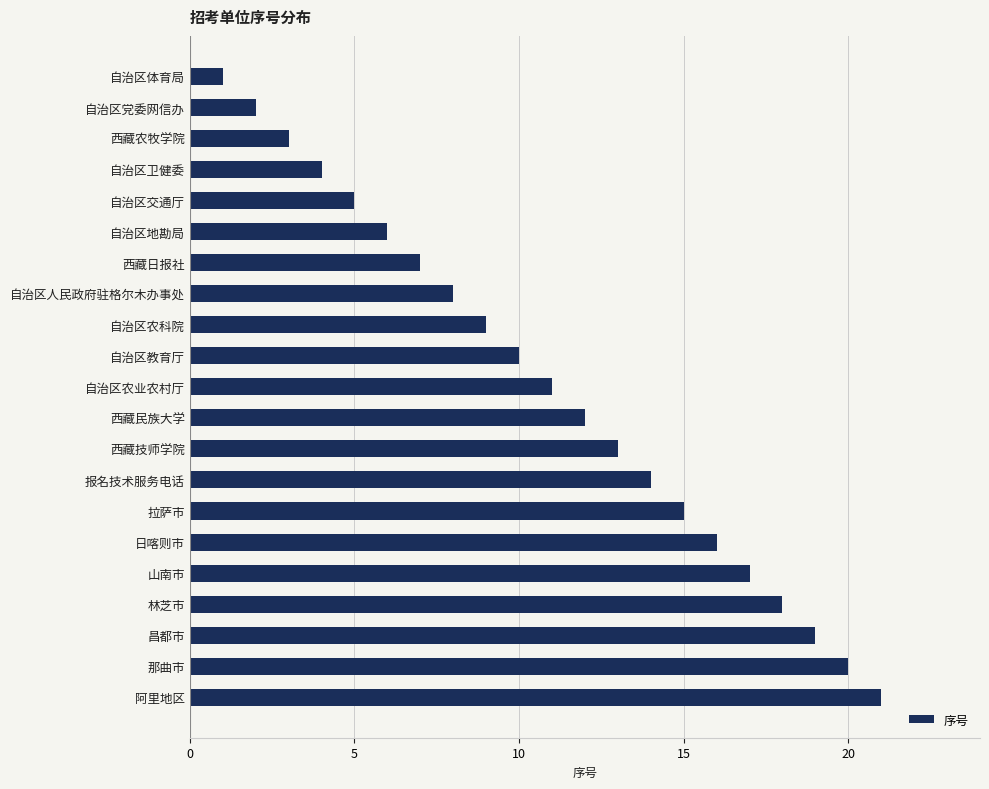

What is the smallest value displayed?

1